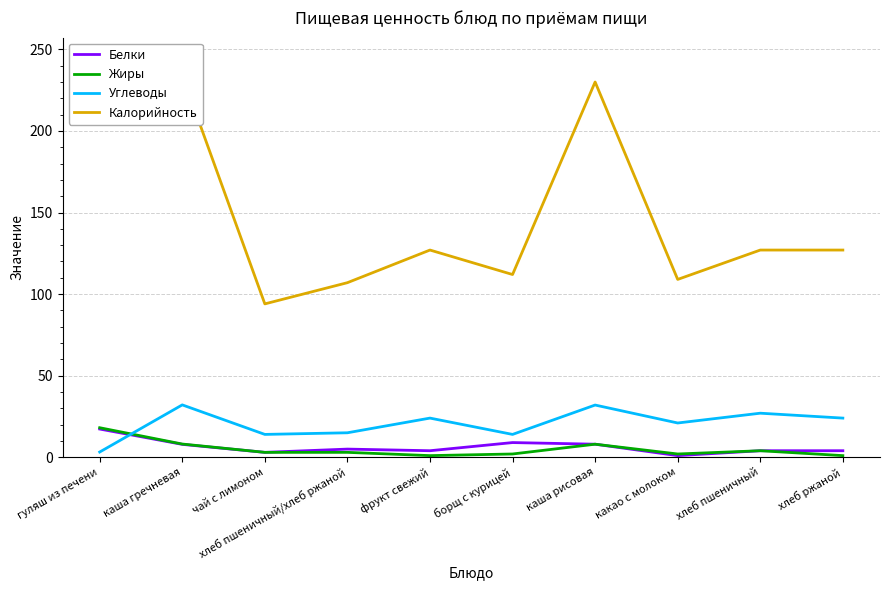

The value of Белки at фрукт свежий is 1.6. True or false?

False